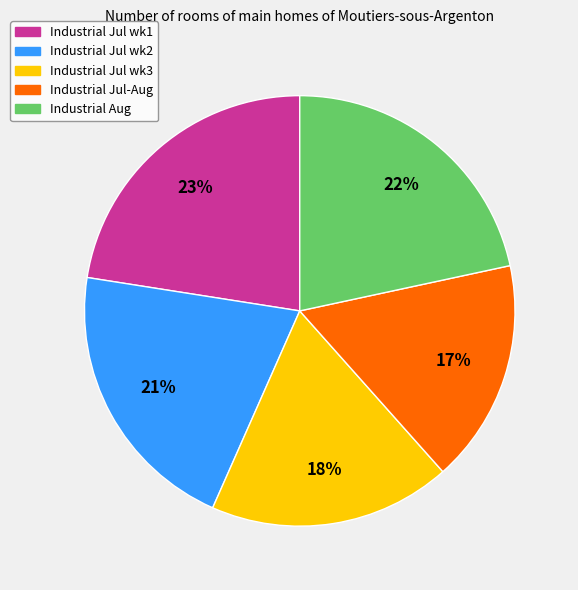

Does any single category account for the majority?

No